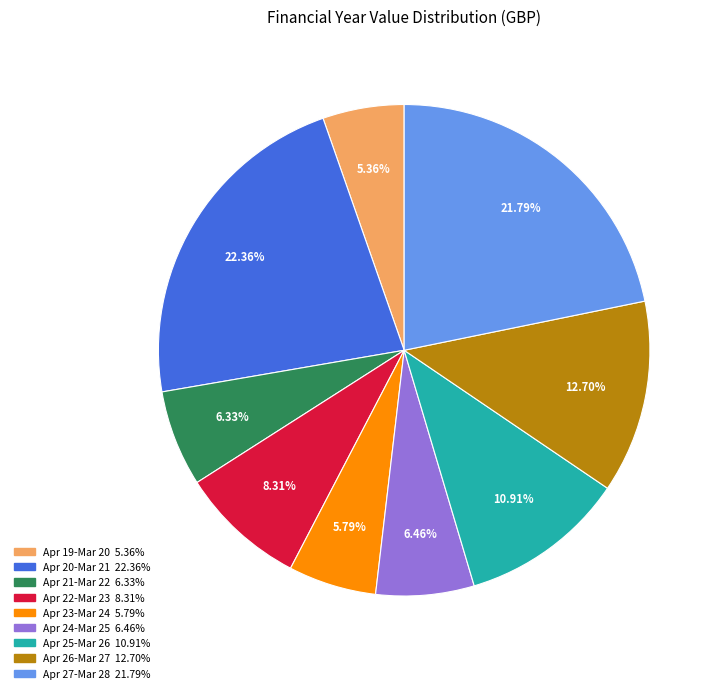

Is there any slice that represents more than half of the pie?

No